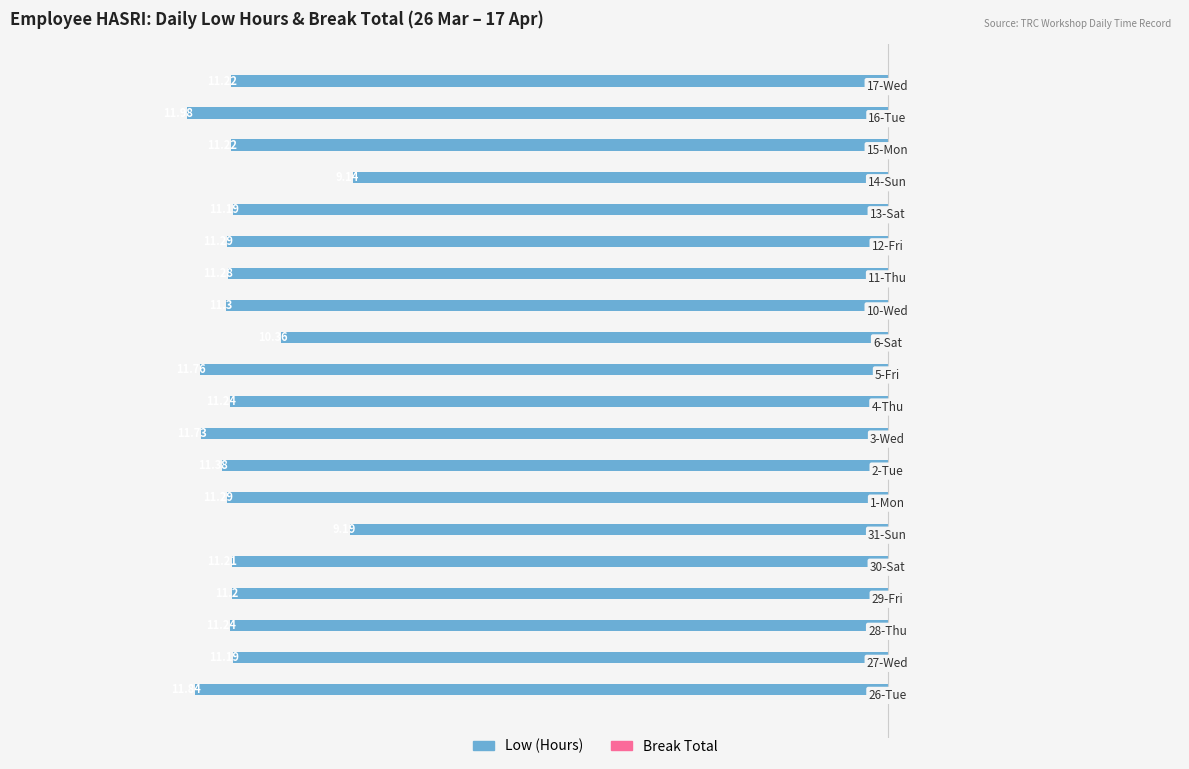

How many bars are there in total?

20